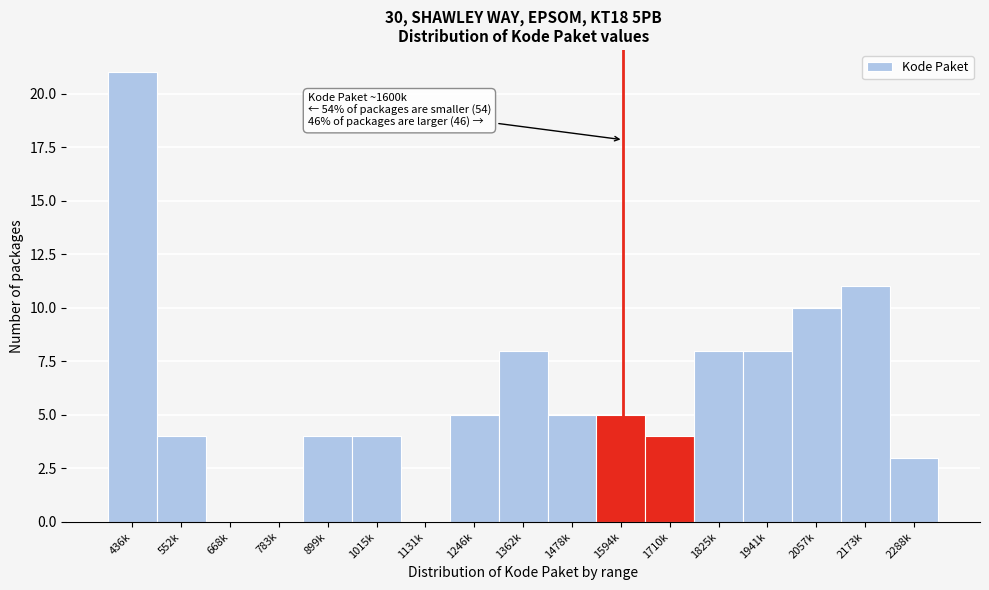

Reading right to left, list all the values displayed in this chart.

2288k=3	2173k=11	2057k=10	1941k=8	1825k=8	1710k=4	1594k=5	1478k=5	1362k=8	1246k=5	1131k=0	1015k=4	899k=4	783k=0	668k=0	552k=4	436k=21